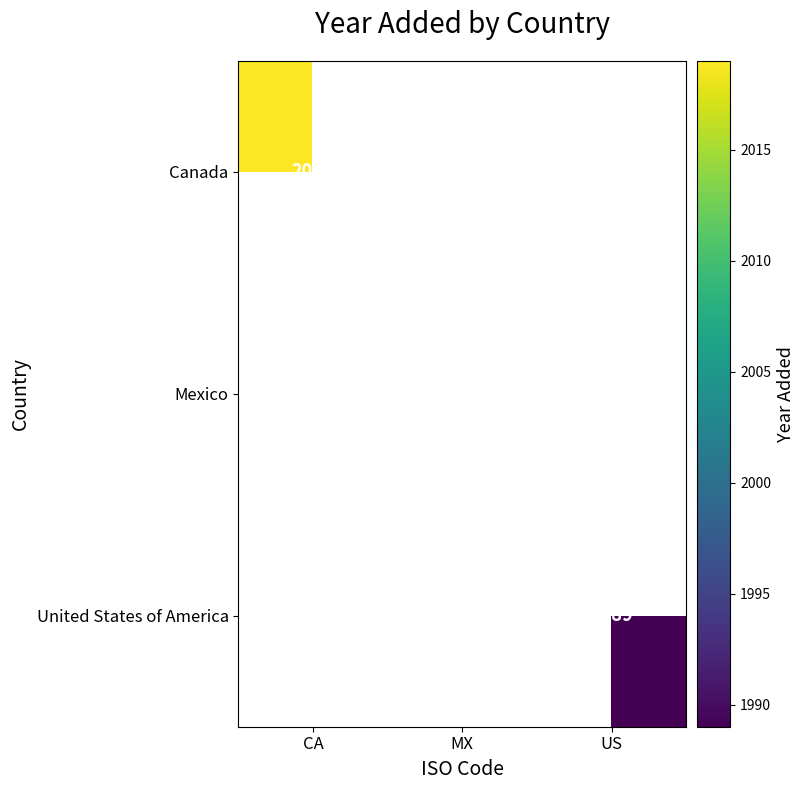

Is it true that United States of America equals 1989 at US?

True